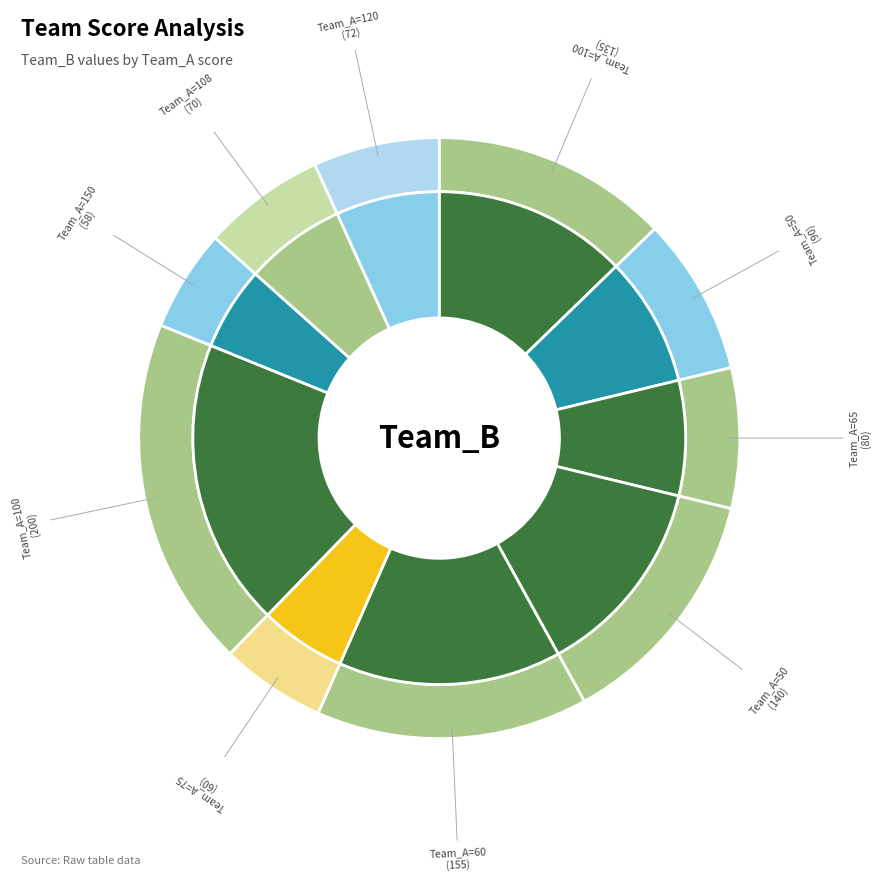

What is the largest slice in the pie chart?

100